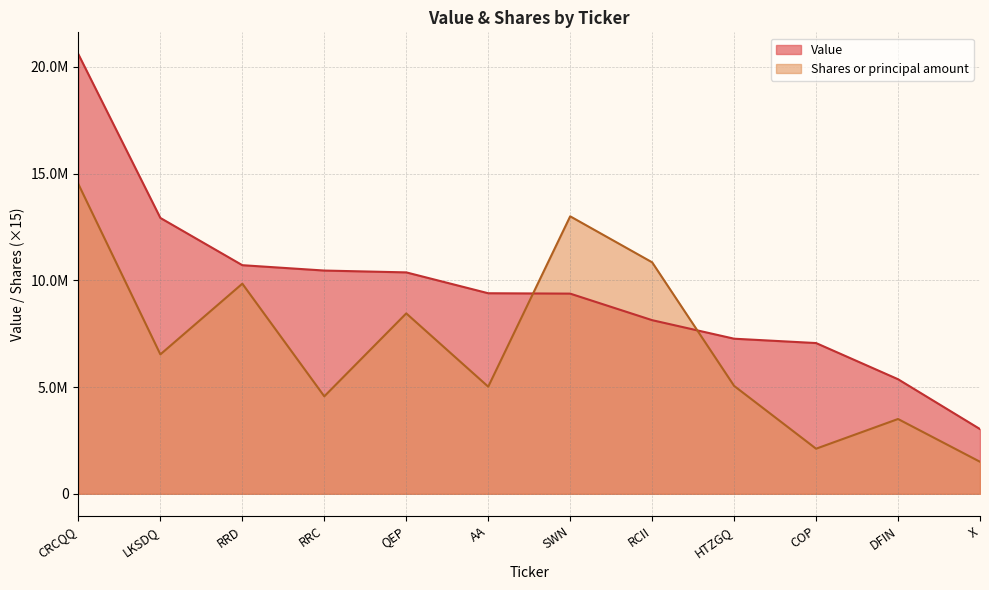

Which series changed the most between SWN and COP?

Shares or principal amount